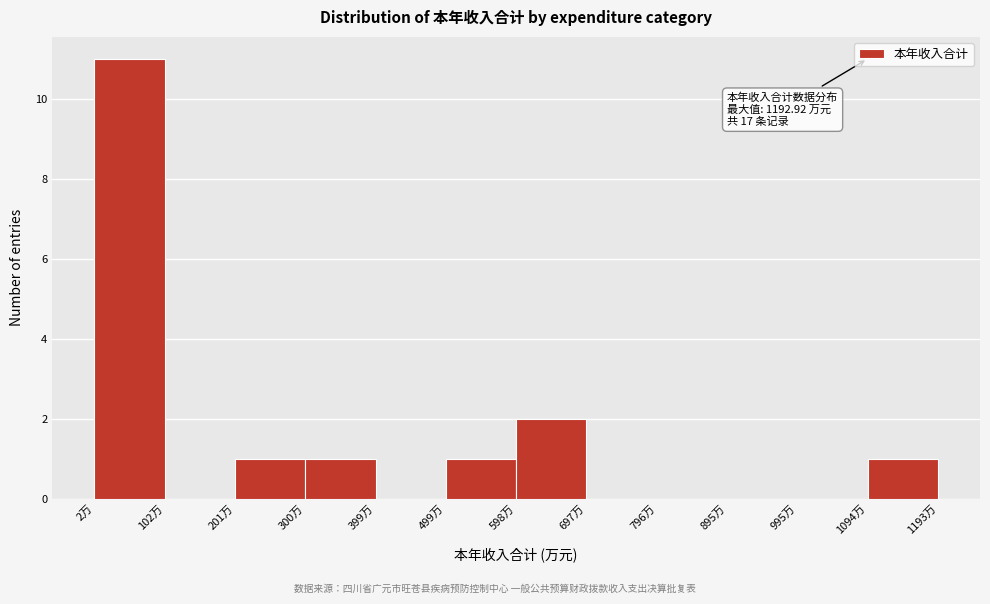

Which range on the x-axis has the tallest bar?

0 to 100